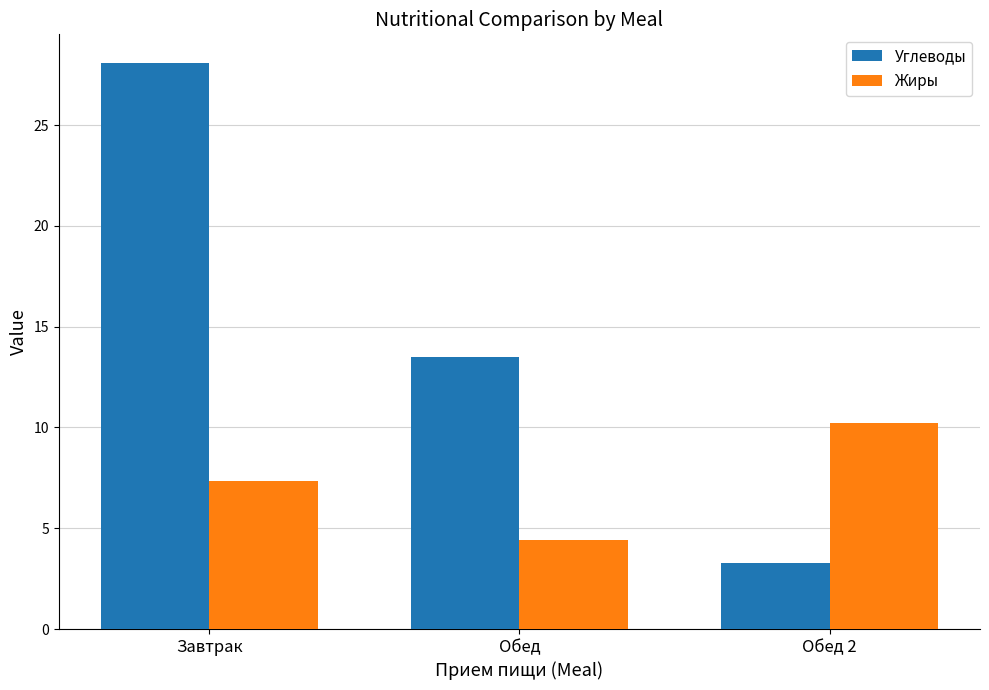

How many series are shown in this chart?

2